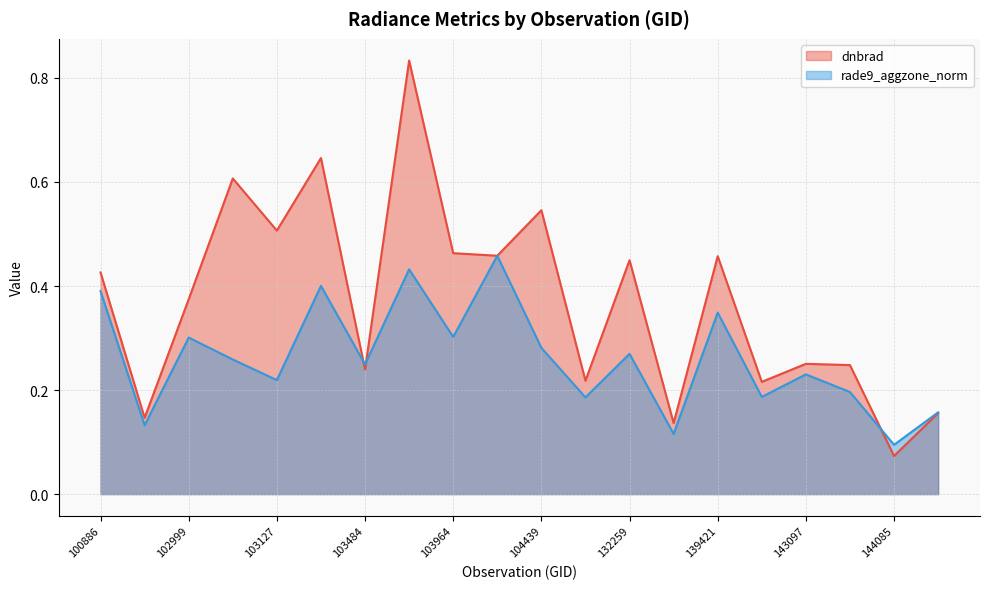

In dnbrad, how many points are higher than both neighbors (excluding endpoints)?

7